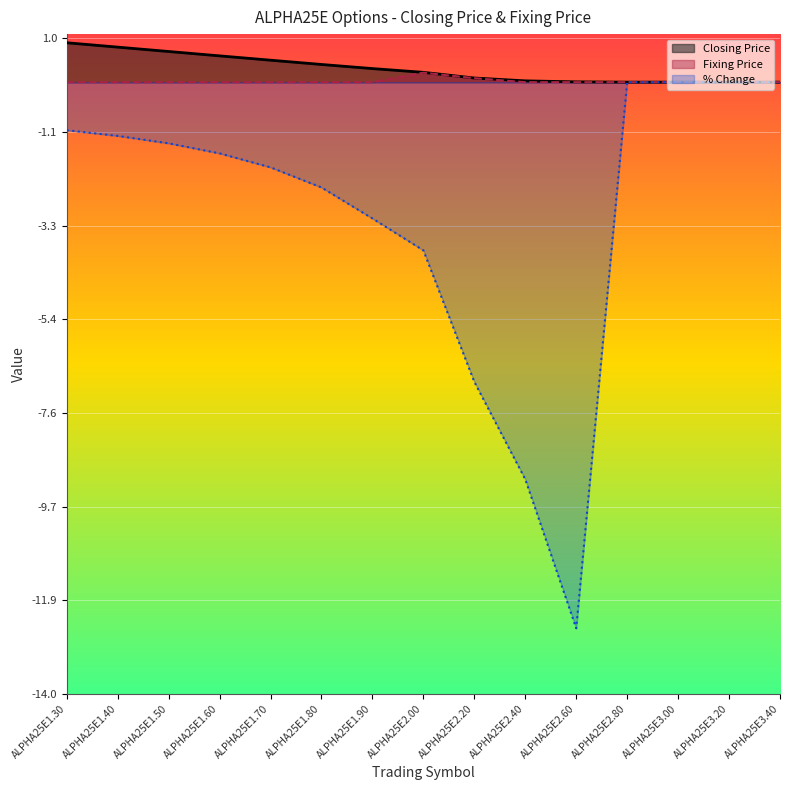

Which series has the largest total across all categories?

Closing Price